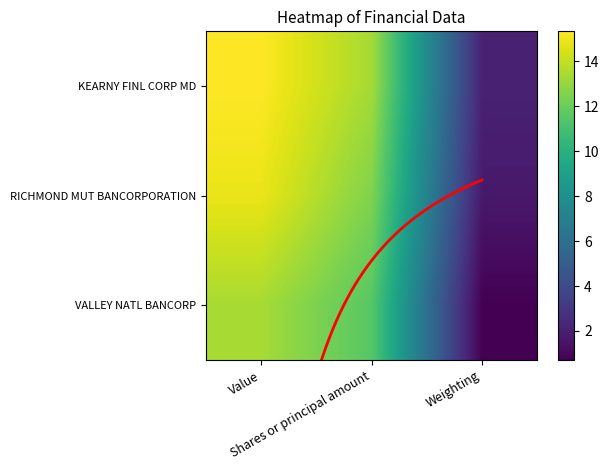

List the series in order of their overall mean, highest first.

KEARNY FINL CORP MD, RICHMOND MUT BANCORPORATION, VALLEY NATL BANCORP